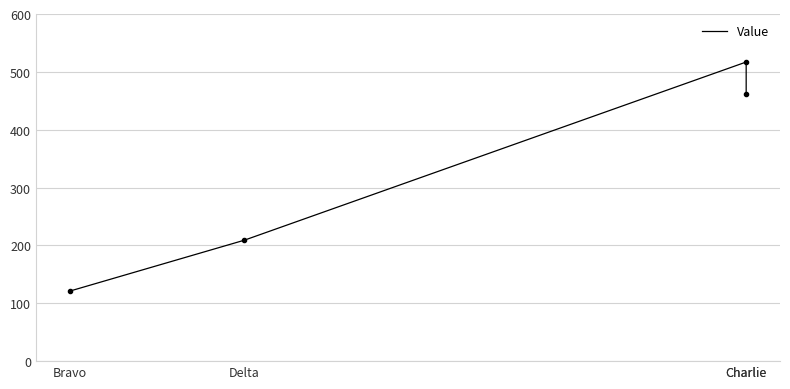

The chart shows a value of 517 at Charlie. True or false?

True